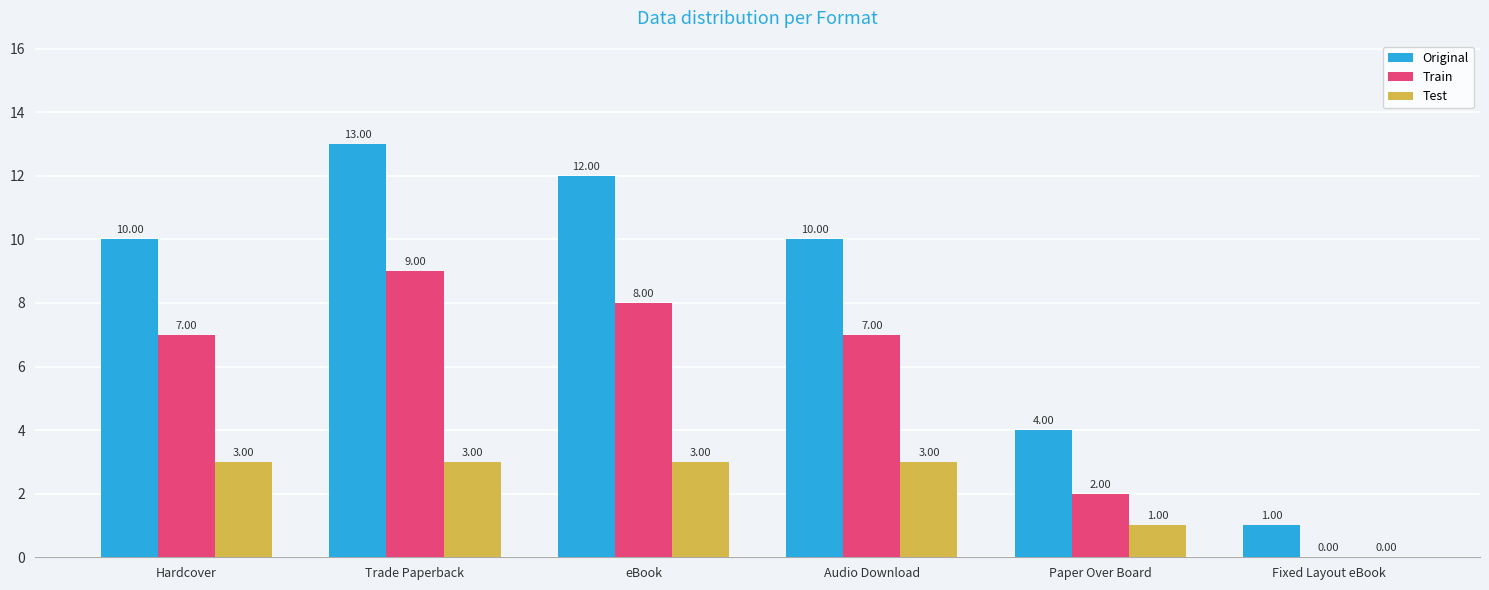

What is the total value across all series at Hardcover?

20